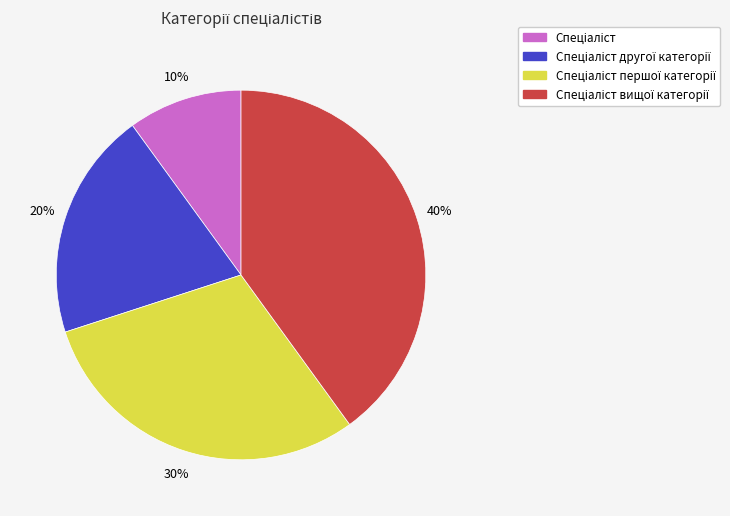

To the nearest percent, what is the difference between the largest and smallest slice percentages?

30%